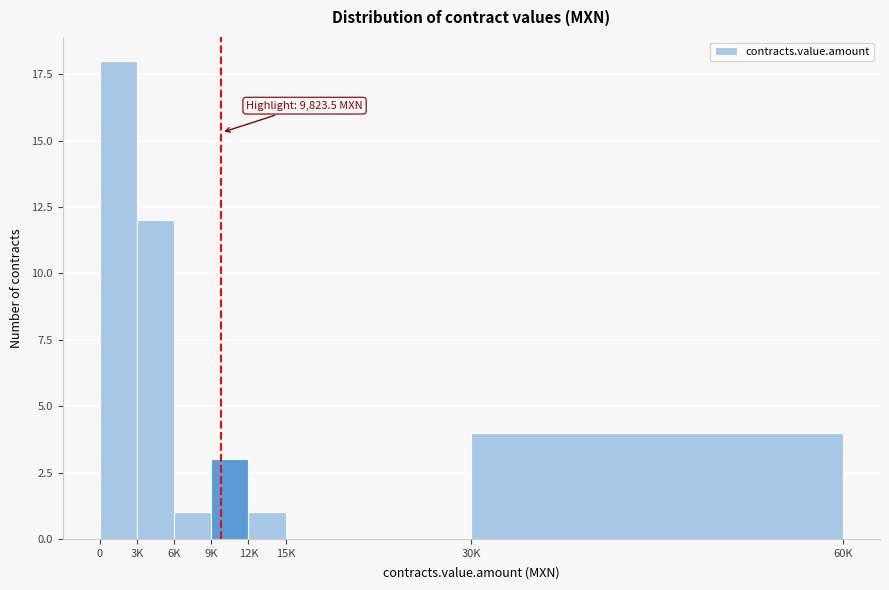

Reading left to right, extract all data points from this chart.

0=18	3K=12	6K=1	9K=3	12K=1	15K=0	30K=4